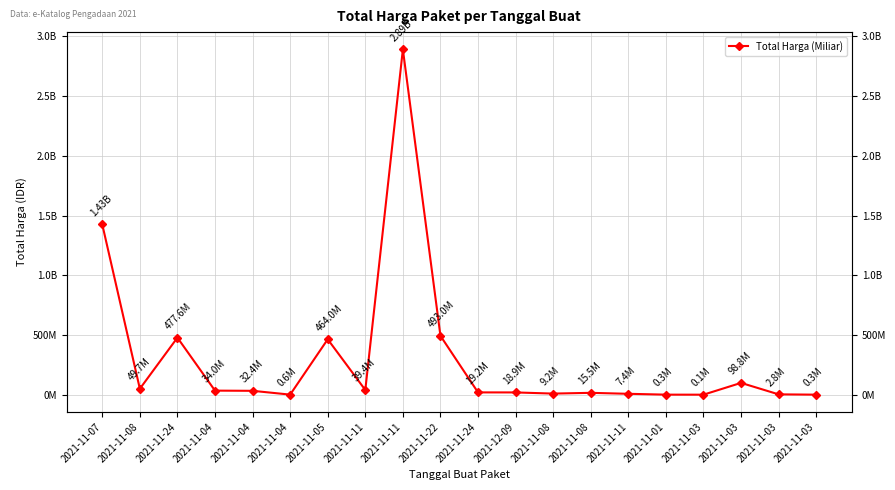

What is the sum of the values at 2021-11-05 and 2021-11-11?

471403340